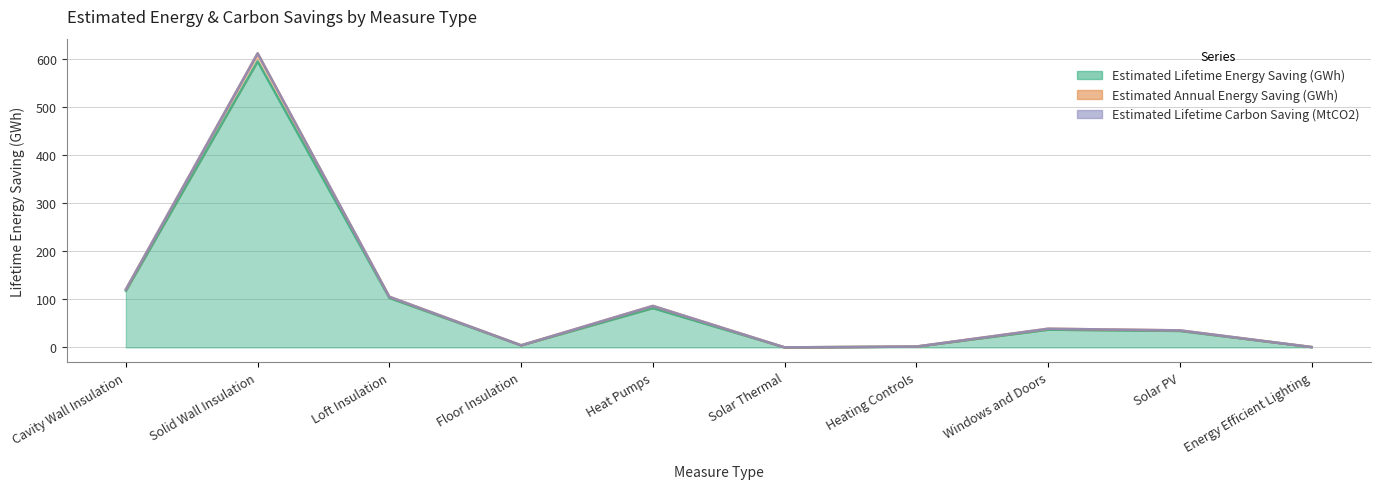

At which category is the sum across all series the highest?

Solid Wall Insulation